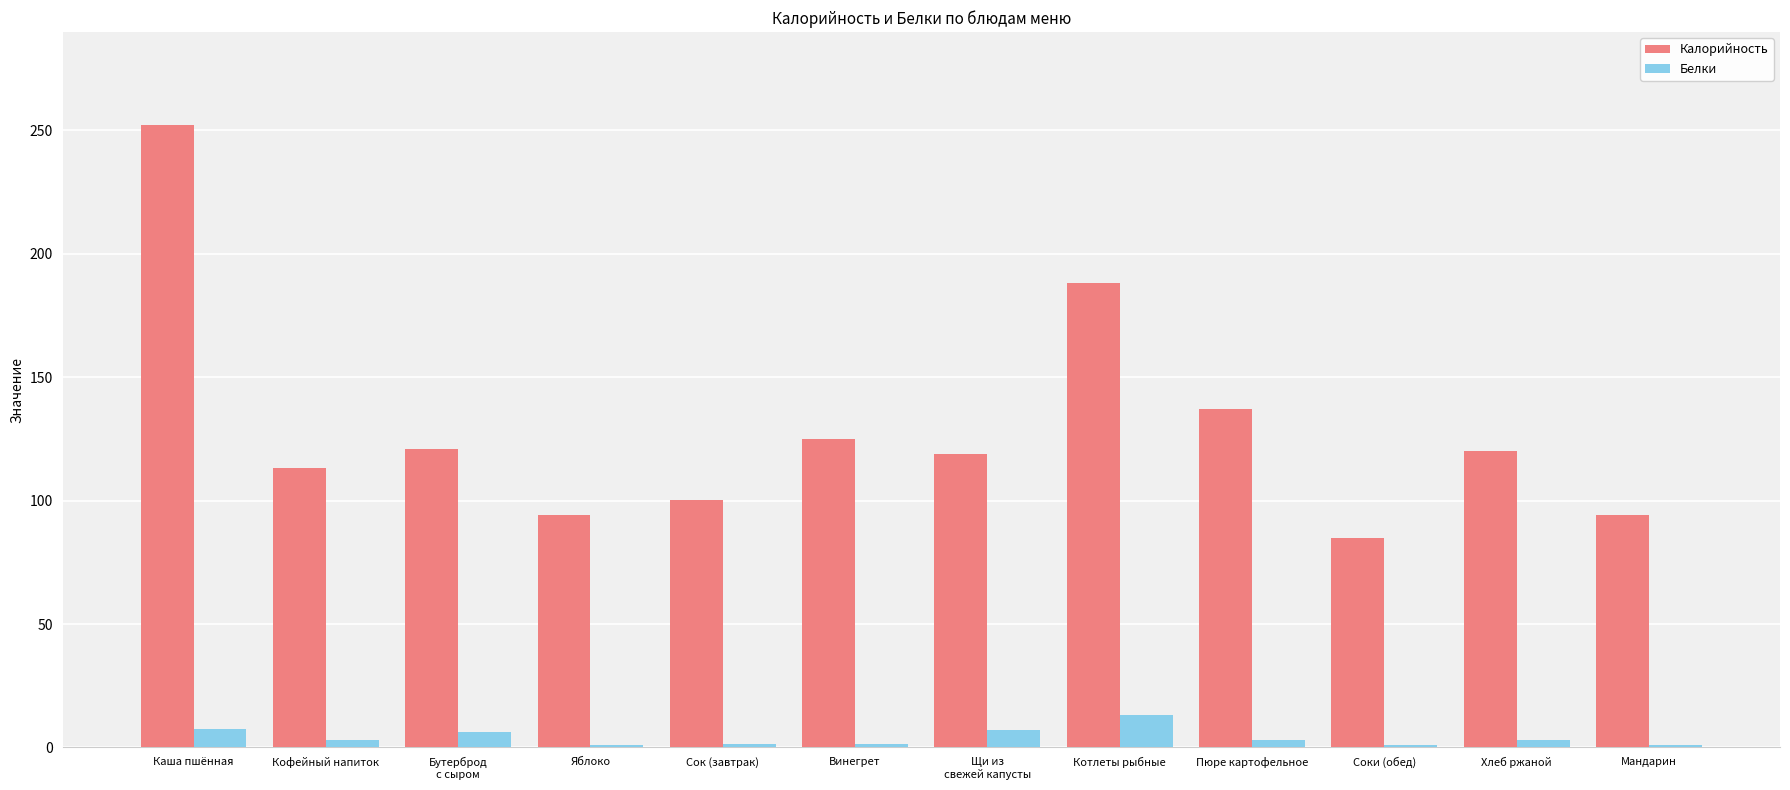

The value of Калорийность at Пюре картофельное is 202.6. True or false?

False